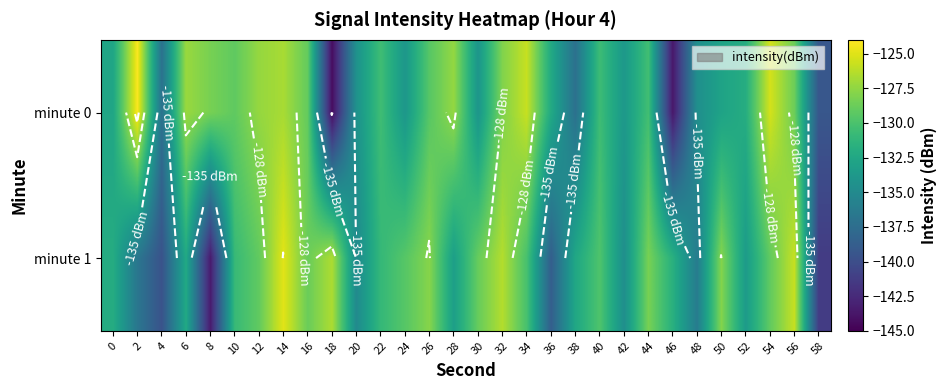

List the labels in order of minute 0 value, largest first.

2, 54, 34, 14, 6, 12, 28, 32, 8, 56, 16, 10, 26, 44, 22, 40, 52, 36, 0, 50, 42, 24, 30, 20, 48, 4, 38, 58, 46, 18